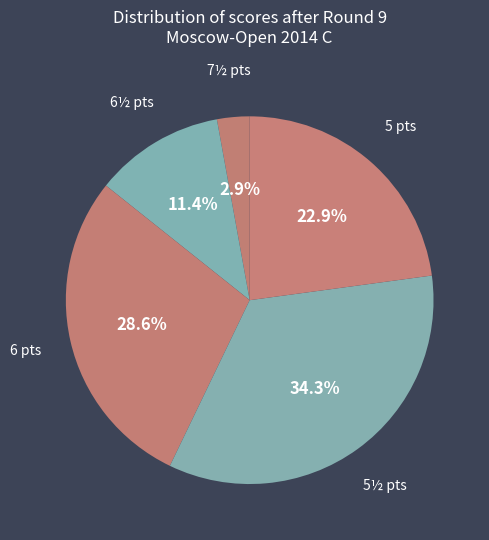

What is the smallest slice in the pie chart?

7½ pts